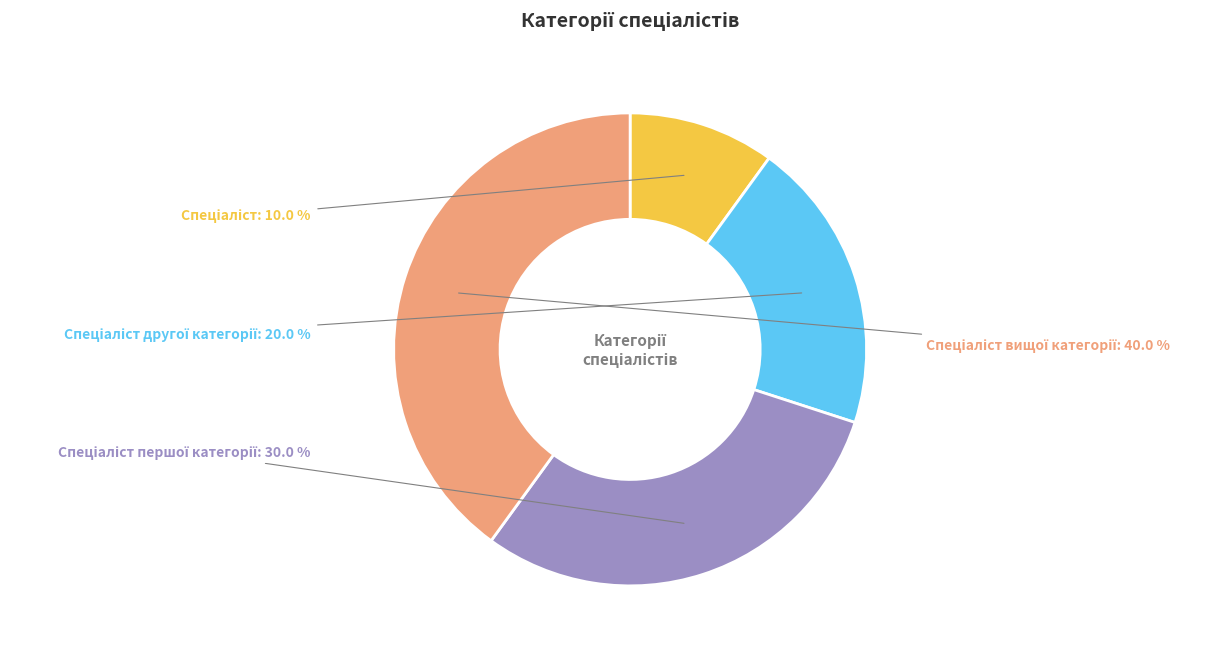

Count the number of slices in the pie.

4